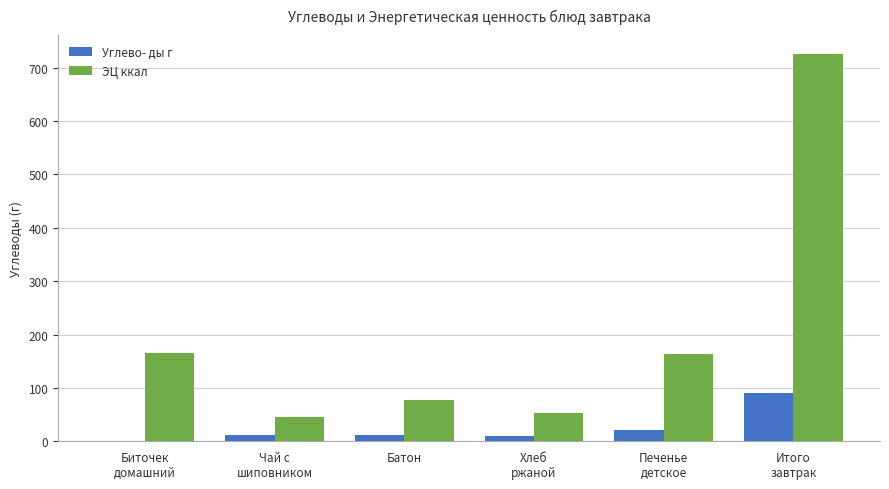

How many groups of bars are there?

6